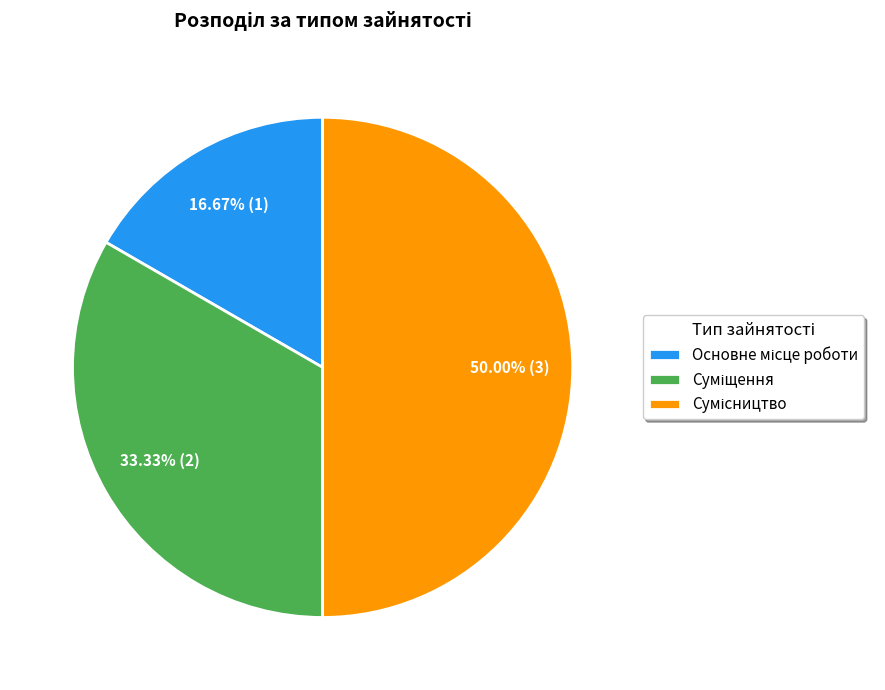

True or false: Сумісництво accounts for 41% of the total.

False